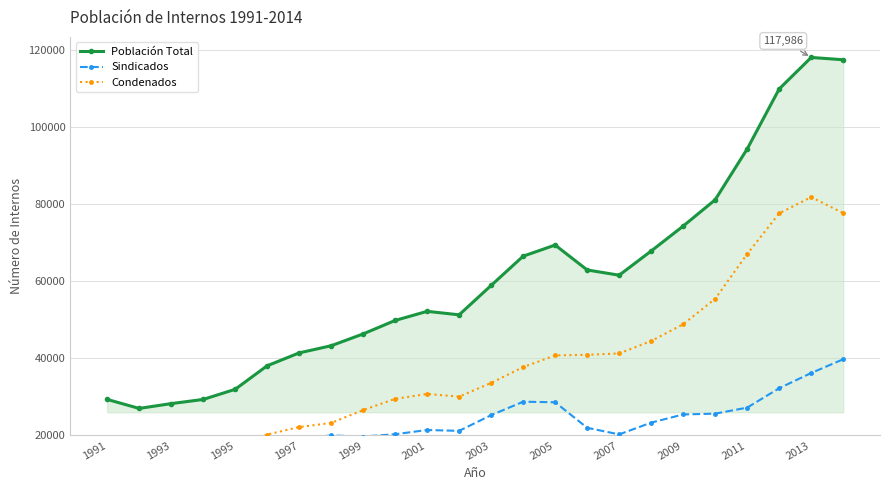

What is the maximum value shown in the chart?

117986.5